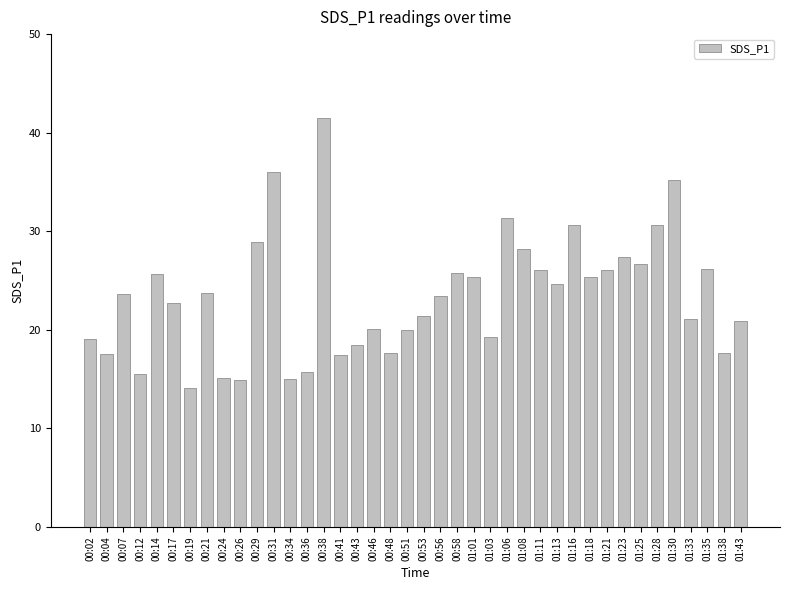

What position from the left is 01:11?

28